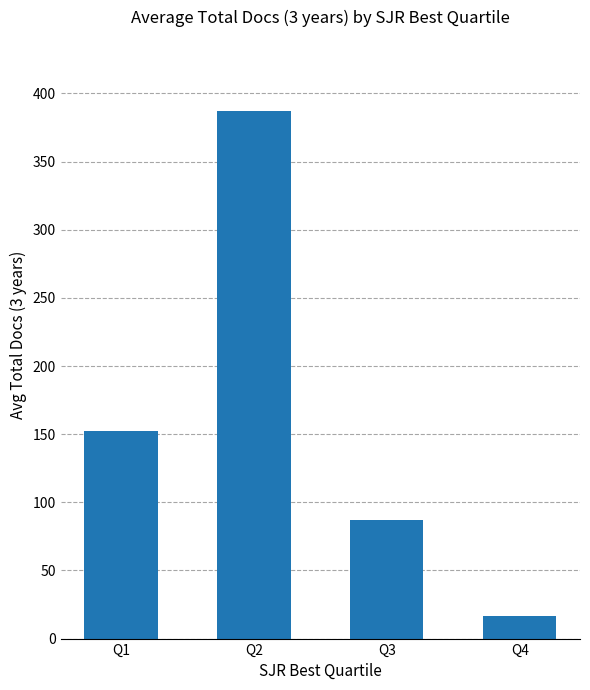

Which category has the highest value across all series?

Q2